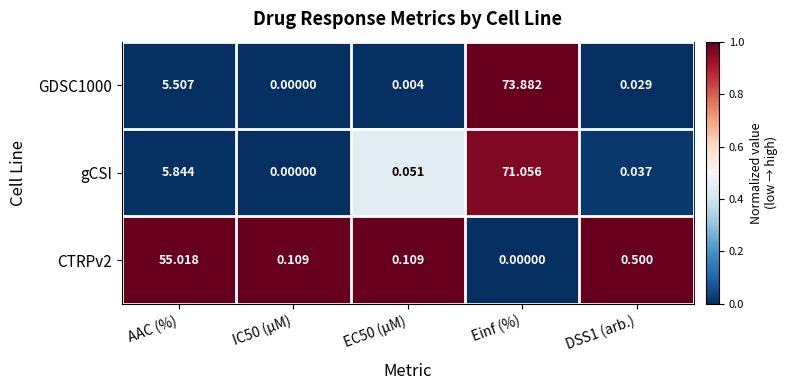

At which category does the chart reach its peak across all series?

Einf (%)